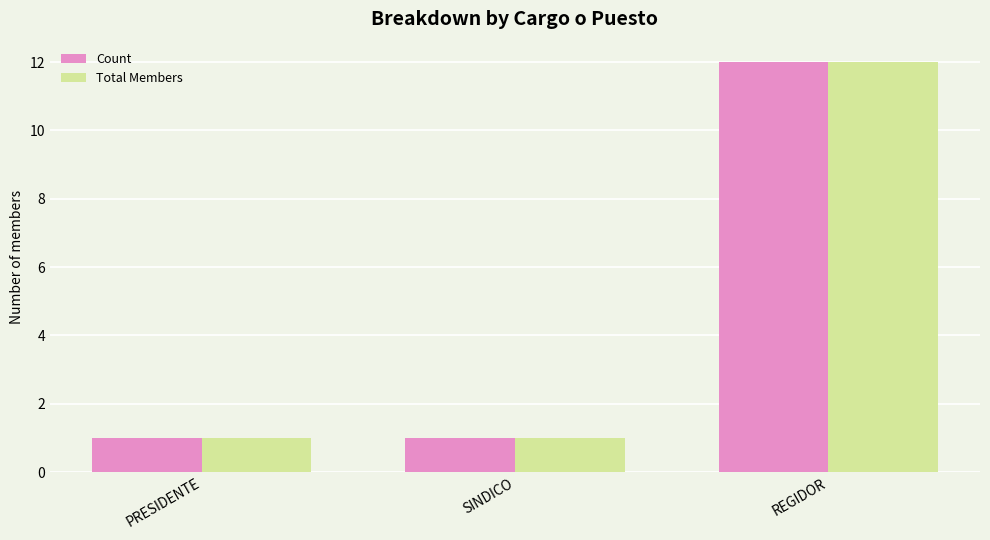

What is the minimum value for Count?

1